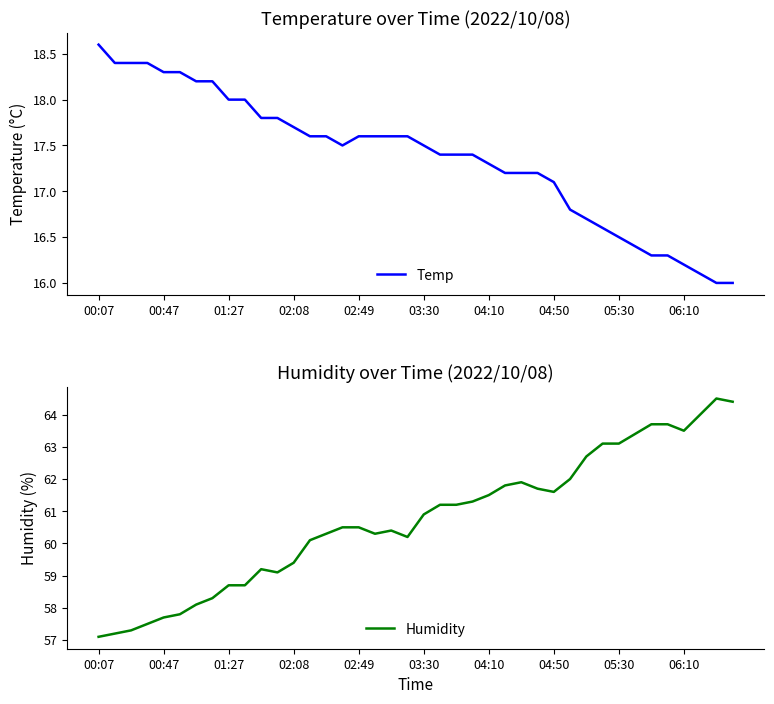

Which series has the largest range (max minus min)?

Humidity